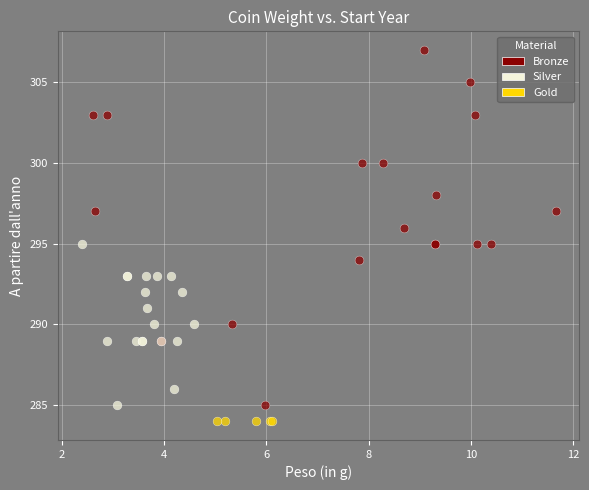

What are all the series names shown in the legend?

Bronze, Silver, Gold